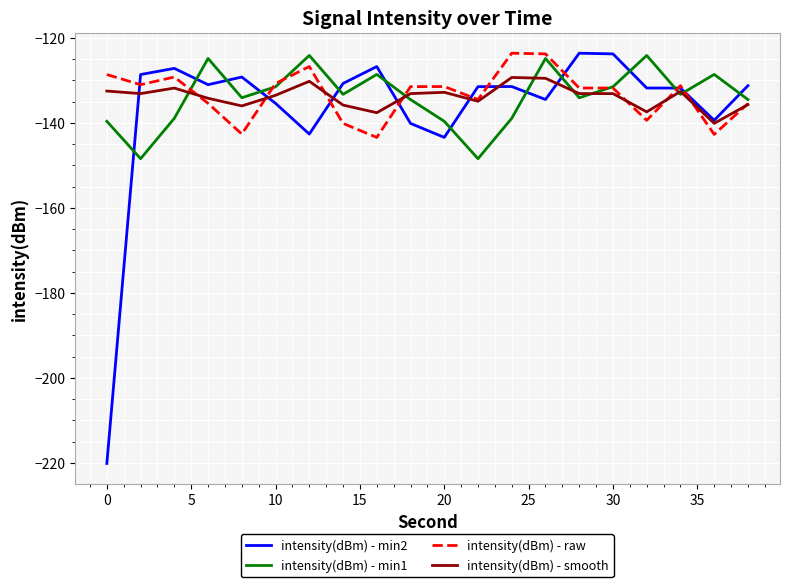

Which series ends up on top after the final intersection of intensity(dBm) - min1 and intensity(dBm) - min2?

intensity(dBm) - min2